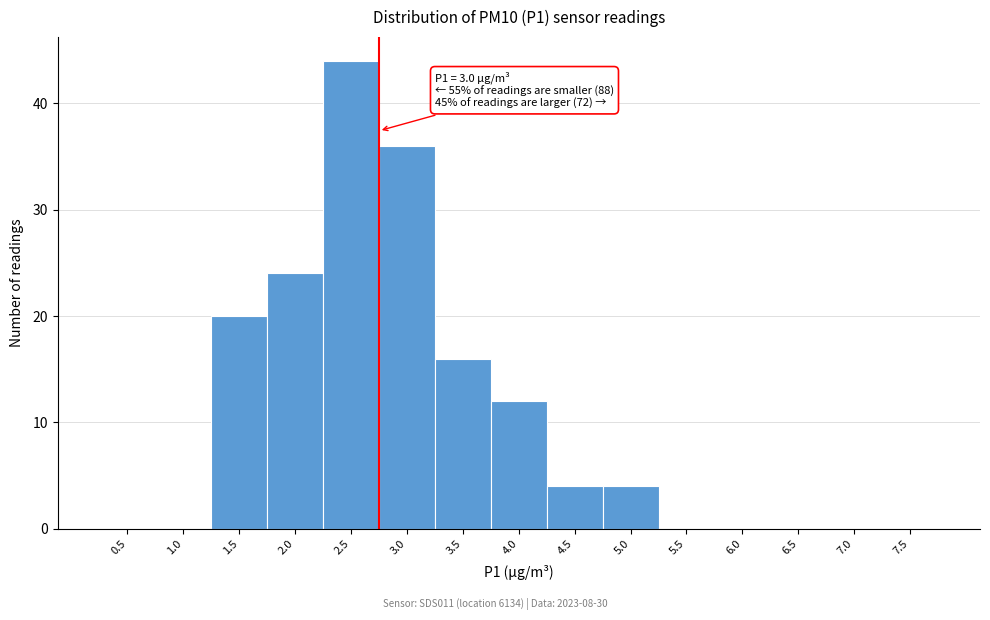

Reading right to left, list all the values displayed in this chart.

7.5=0	7.0=0	6.5=0	6.0=0	5.5=0	5.0=4	4.5=4	4.0=12	3.5=16	3.0=36	2.5=44	2.0=24	1.5=20	1.0=0	0.5=0